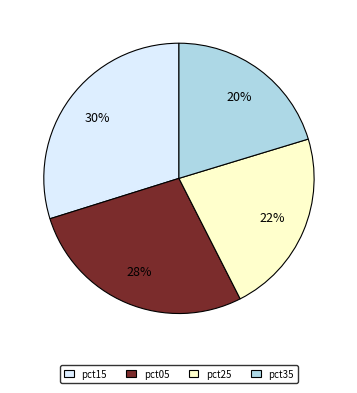

The pct35 slice represents 20% of the pie. True or false?

True